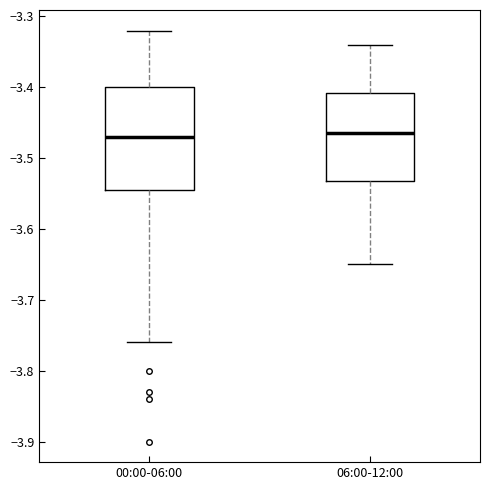

Reading left to right, transcribe this box plot: for each box, give where its median line is, the range the box spans, and where its two whiskers end, as read against the y-axis. The values are not printed on the chart, so give them approximately, as read against the axis.

00:00-06:00: median -3.47, box -3.54 to -3.40, whiskers -3.76 to -3.32
06:00-12:00: median -3.46, box -3.53 to -3.41, whiskers -3.65 to -3.34